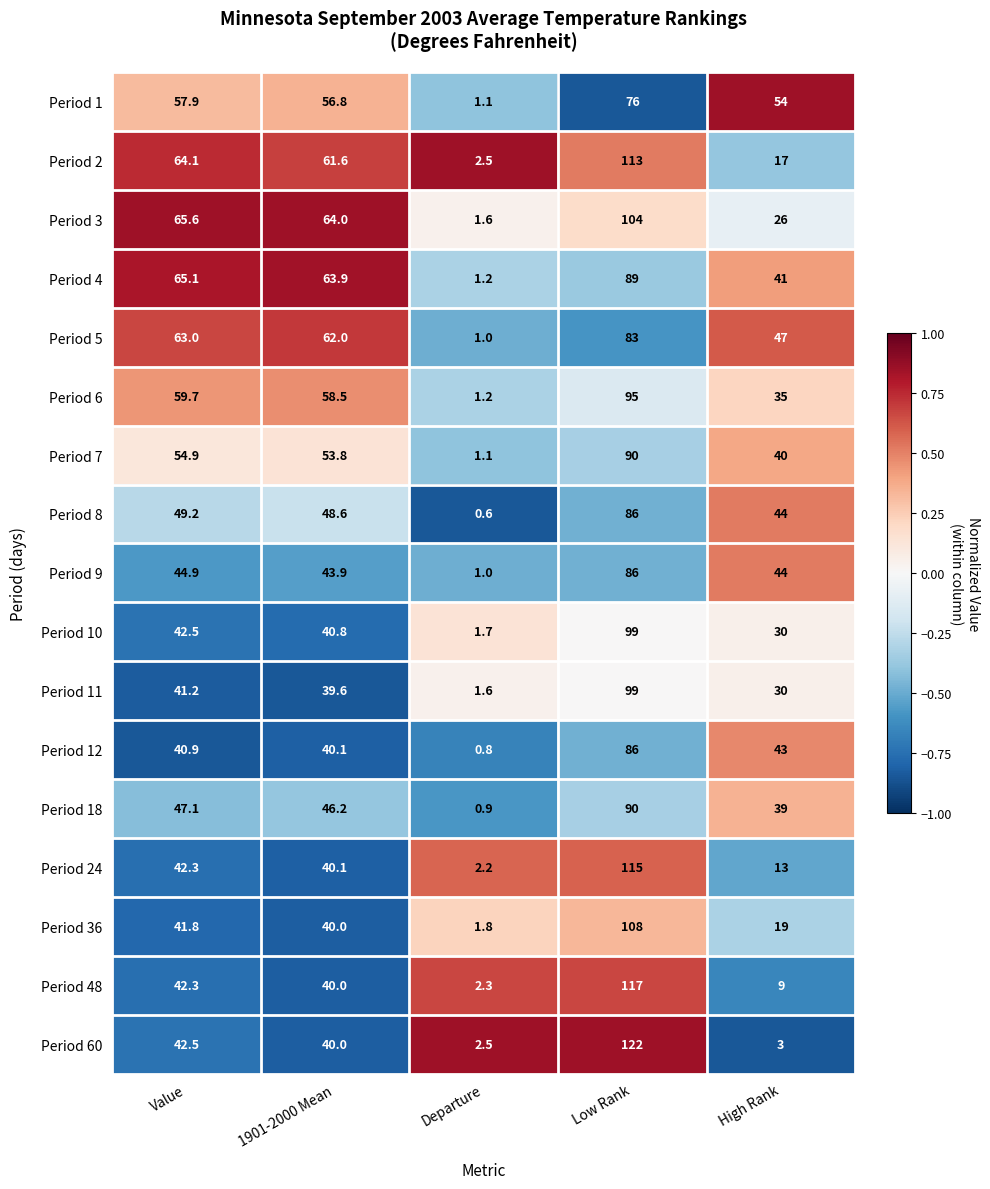

How many data points in Period 11 are above 39?

3